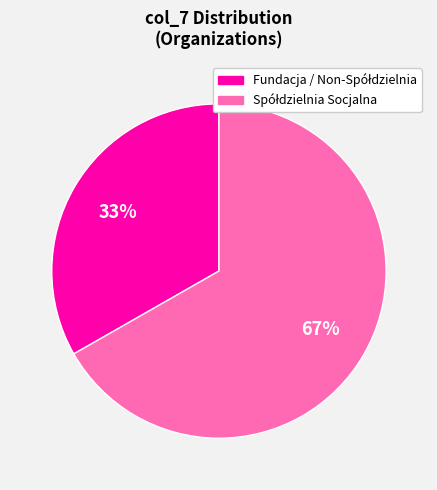

Does any single category account for the majority?

Yes